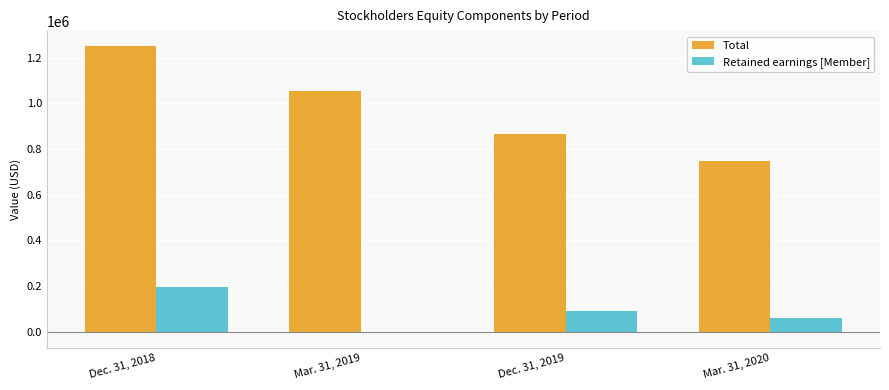

How many values in Retained earnings [Member] are below zero?

1